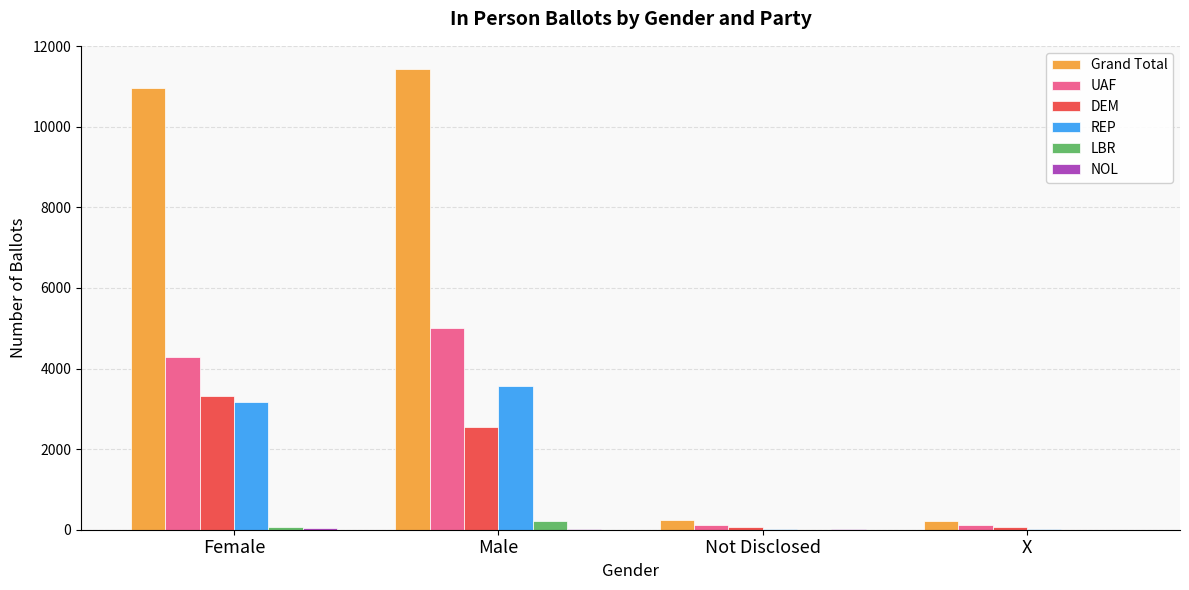

At which label is DEM closest to 1697?

Male